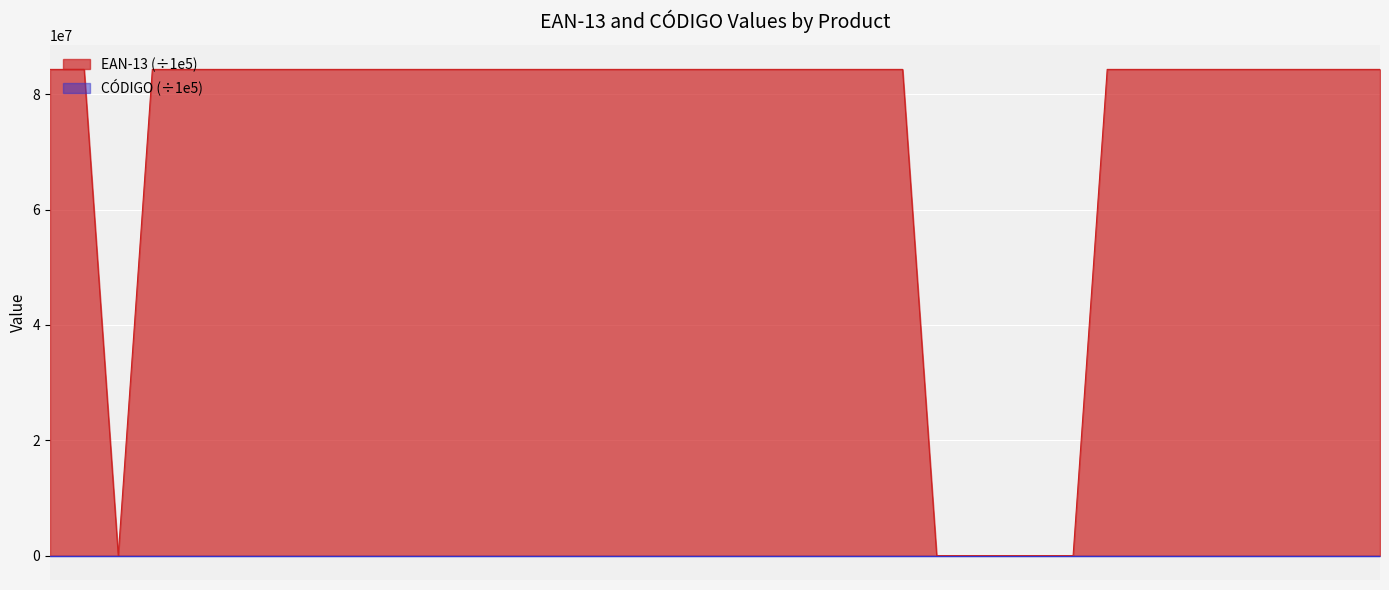

Rank the series at 7217851 from highest to lowest value.

EAN-13 (millions), CÓDIGO